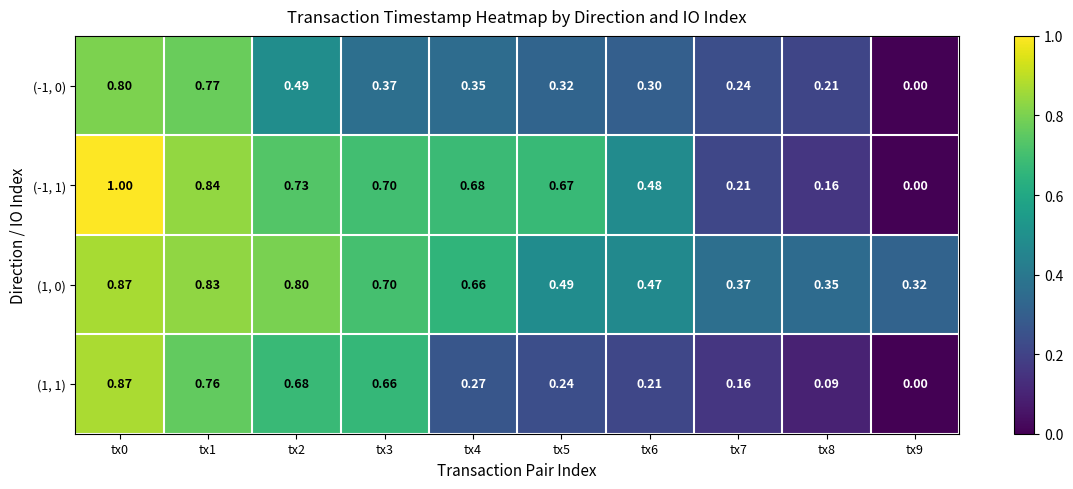

Is the value of (1, 0) at tx6 greater than the value of (1, 1) at tx5?

Yes